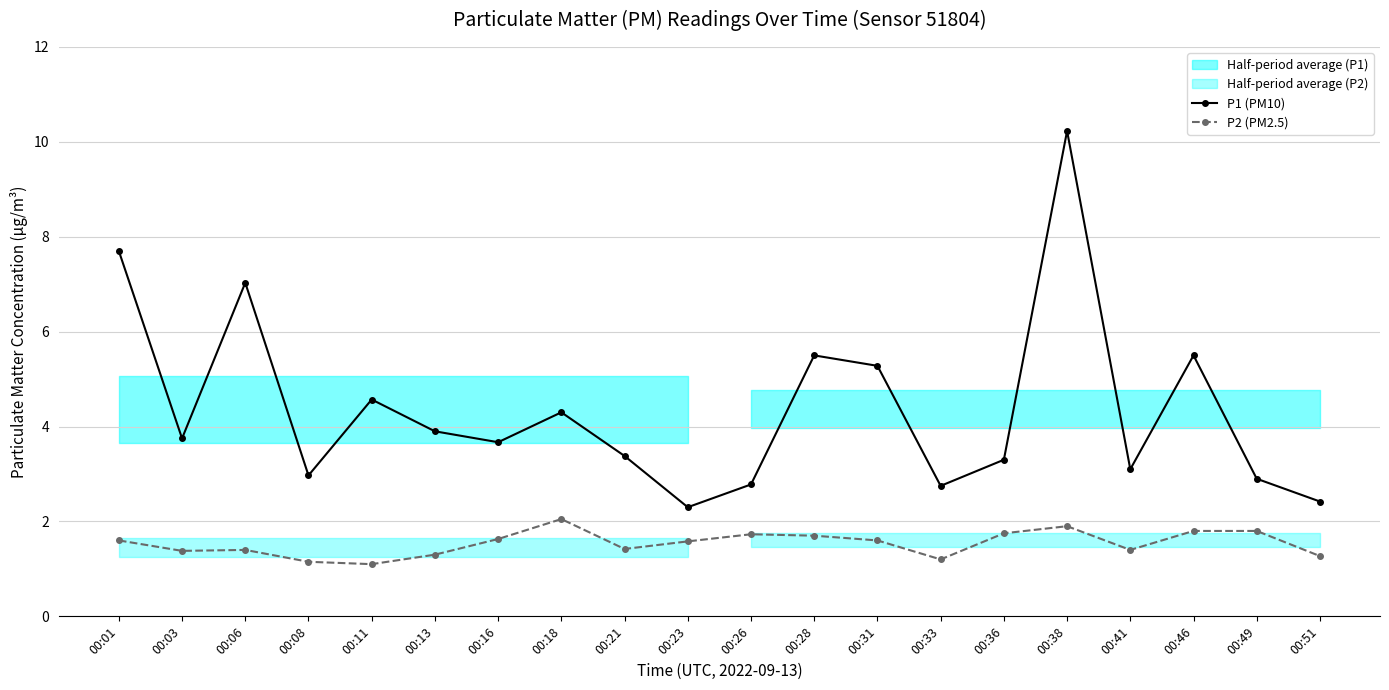

Where is the first local maximum for P1 (PM10)?

00:06